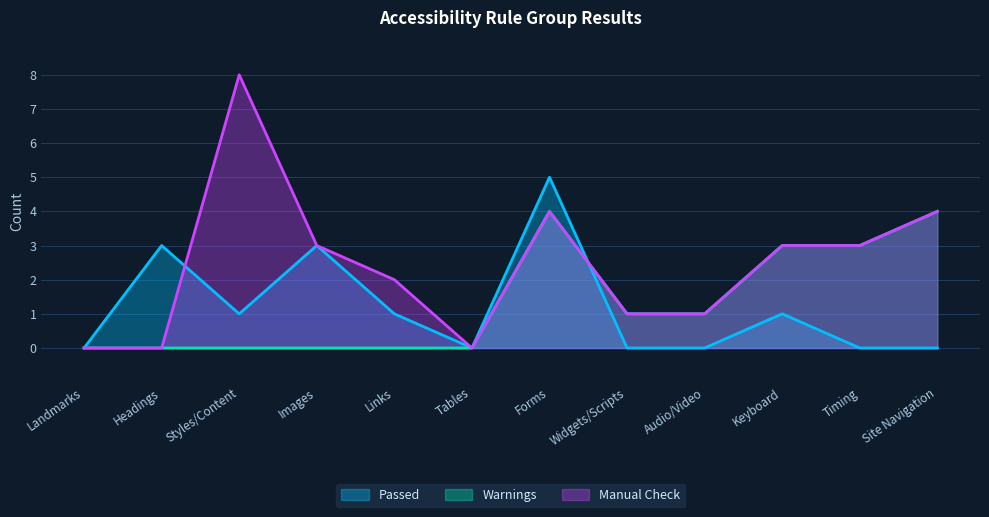

Read the Manual Check value at Images.

3